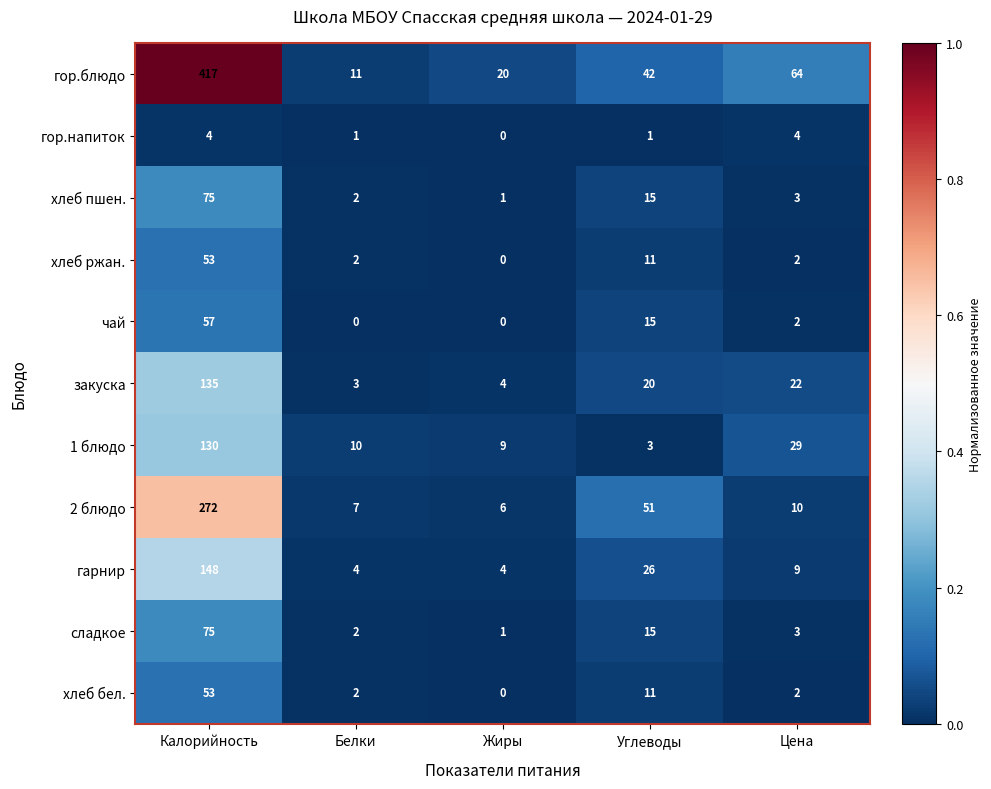

What is the sum of all гор.напиток values?

10